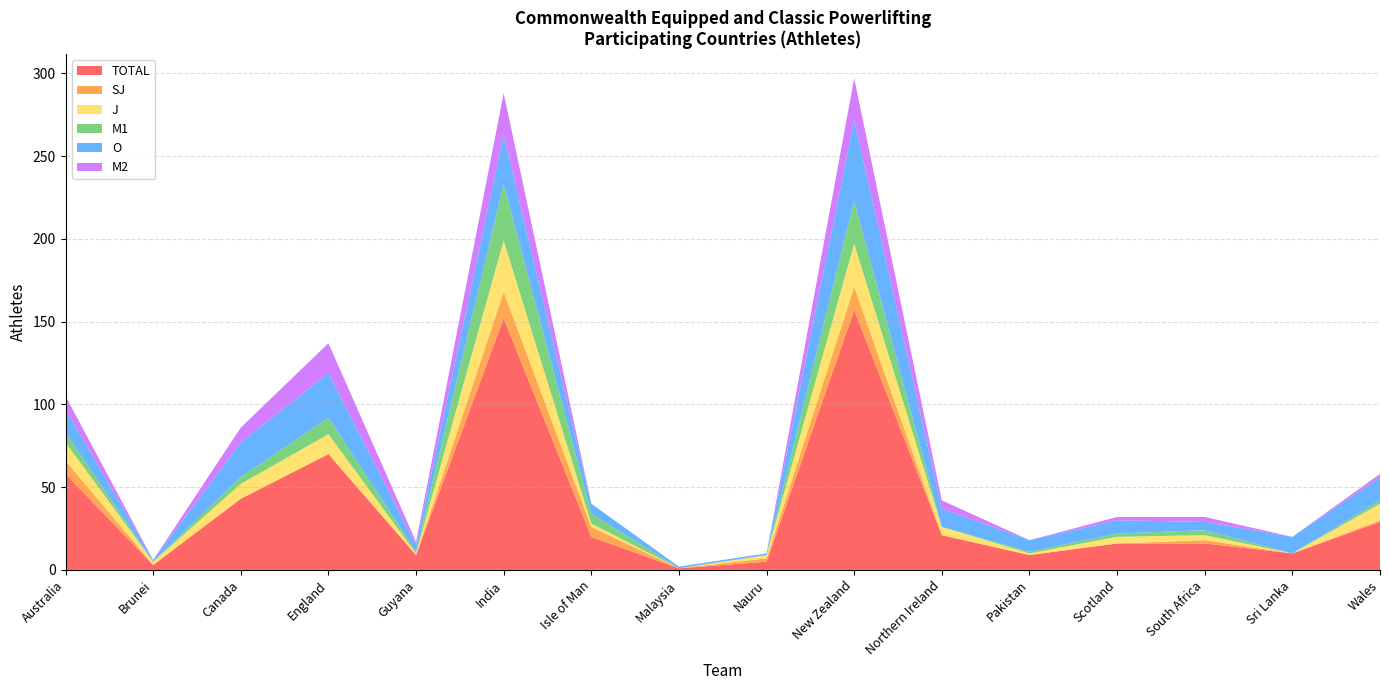

Reading left to right, extract all data points from this chart.

TOTAL: Australia=58	Brunei=3	Canada=43	England=70	Guyana=9	India=152	Isle of Man=20	Malaysia=1	Nauru=5	New Zealand=157	Northern Ireland=21	Pakistan=9	Scotland=16	South Africa=16	Sri Lanka=10	Wales=29
SJ: Australia=8	Brunei=0	Canada=0	England=0	Guyana=0	India=16	Isle of Man=6	Malaysia=0	Nauru=2	New Zealand=14	Northern Ireland=0	Pakistan=0	Scotland=0	South Africa=2	Sri Lanka=0	Wales=1
J: Australia=11	Brunei=2	Canada=9	England=12	Guyana=1	India=31	Isle of Man=2	Malaysia=0	Nauru=2	New Zealand=26	Northern Ireland=5	Pakistan=1	Scotland=4	South Africa=3	Sri Lanka=0	Wales=10
M1: Australia=6	Brunei=0	Canada=4	England=10	Guyana=1	India=34	Isle of Man=6	Malaysia=0	Nauru=0	New Zealand=26	Northern Ireland=0	Pakistan=1	Scotland=2	South Africa=3	Sri Lanka=0	Wales=2
O: Australia=14	Brunei=1	Canada=21	England=27	Guyana=4	India=30	Isle of Man=6	Malaysia=1	Nauru=1	New Zealand=49	Northern Ireland=11	Pakistan=7	Scotland=8	South Africa=5	Sri Lanka=10	Wales=14
M2: Australia=8	Brunei=0	Canada=9	England=18	Guyana=2	India=25	Isle of Man=0	Malaysia=0	Nauru=0	New Zealand=25	Northern Ireland=5	Pakistan=0	Scotland=2	South Africa=3	Sri Lanka=0	Wales=2